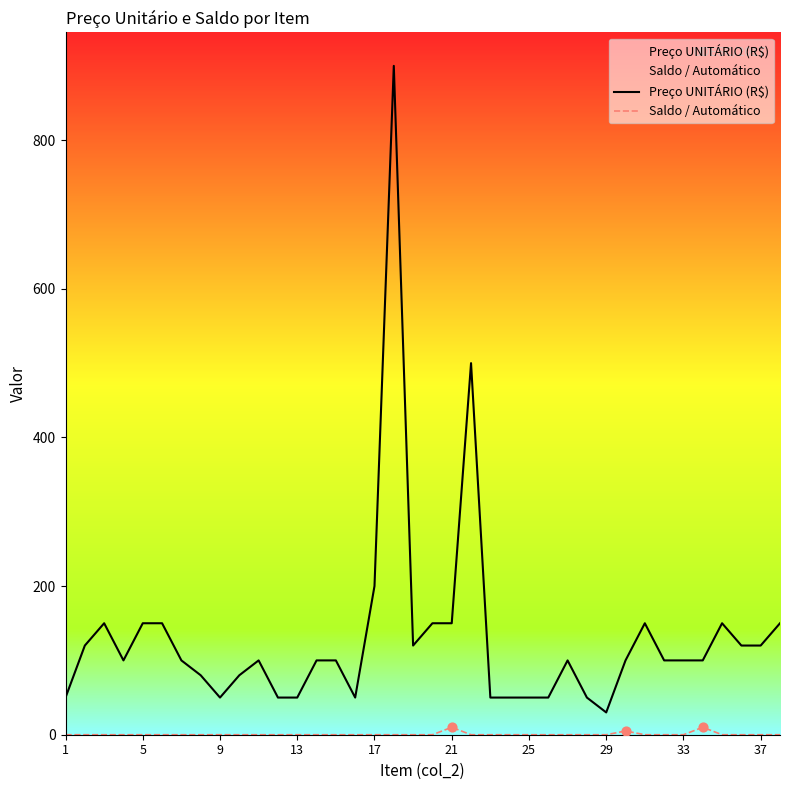

Which series has the largest total across all categories?

Preço UNITÁRIO (R$)